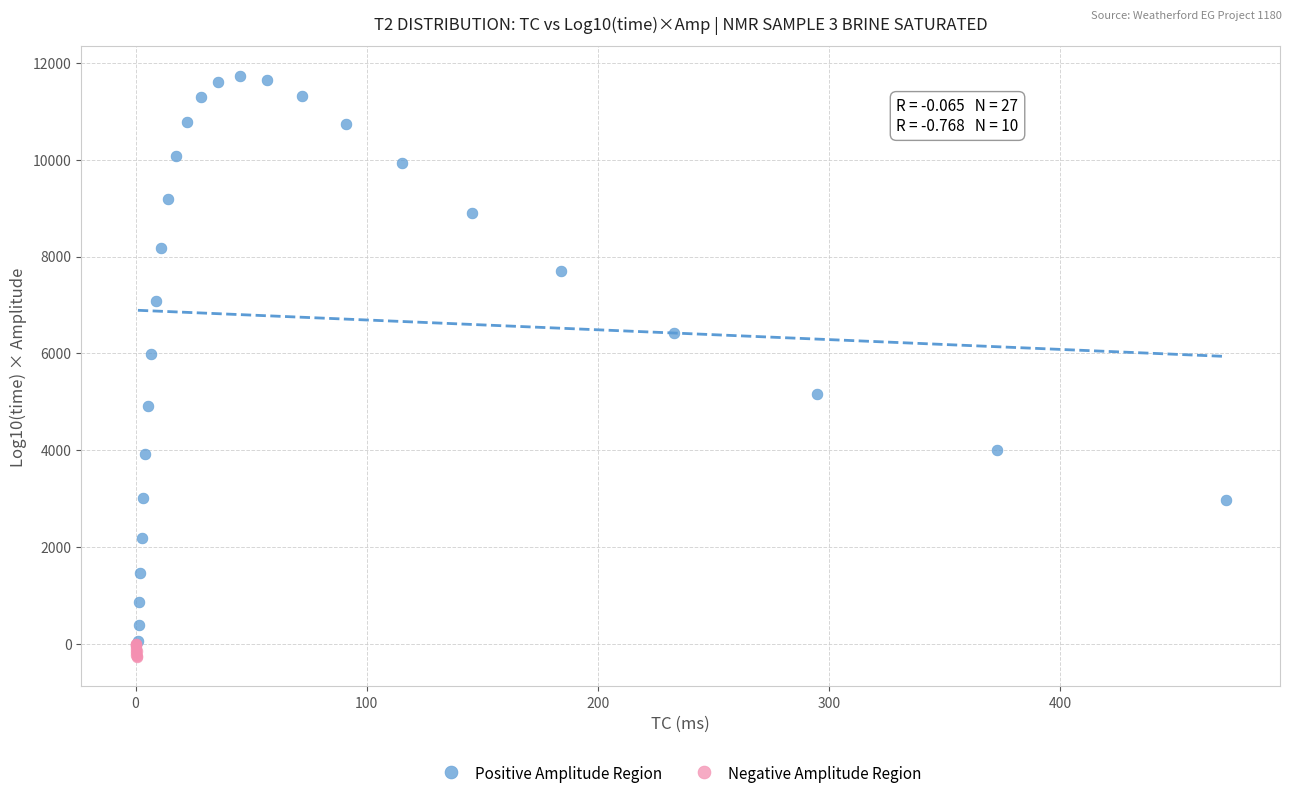

Which series reaches the maximum Y coordinate?

Positive Amplitude Region